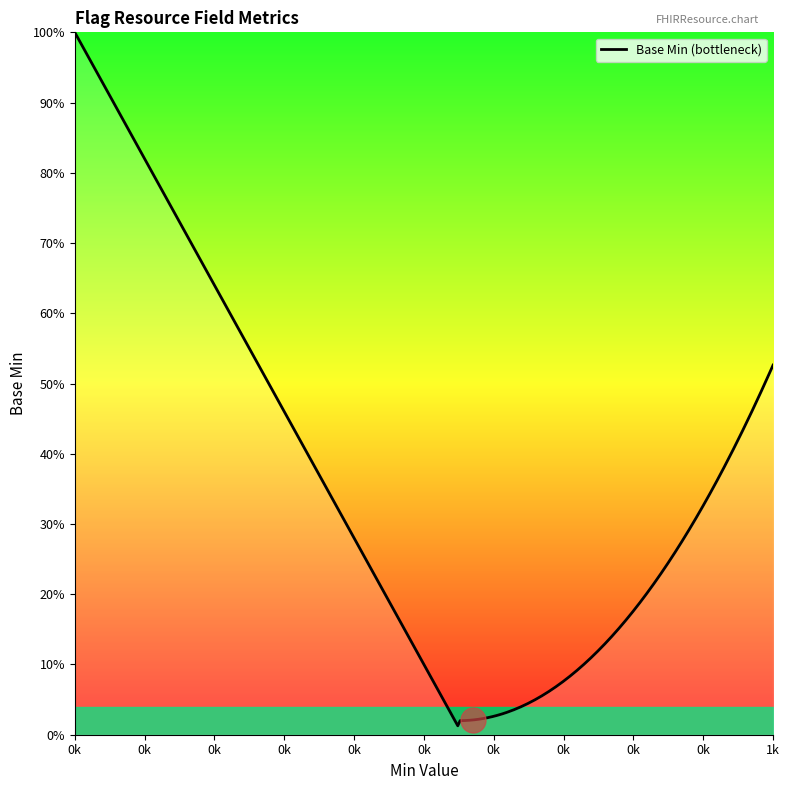

Is this an area chart (filled region under the line)?

Yes